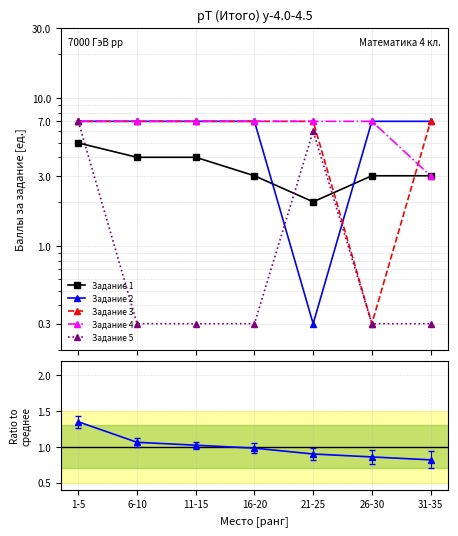

How many times do Задание 5 and Задание 1 cross each other?

3